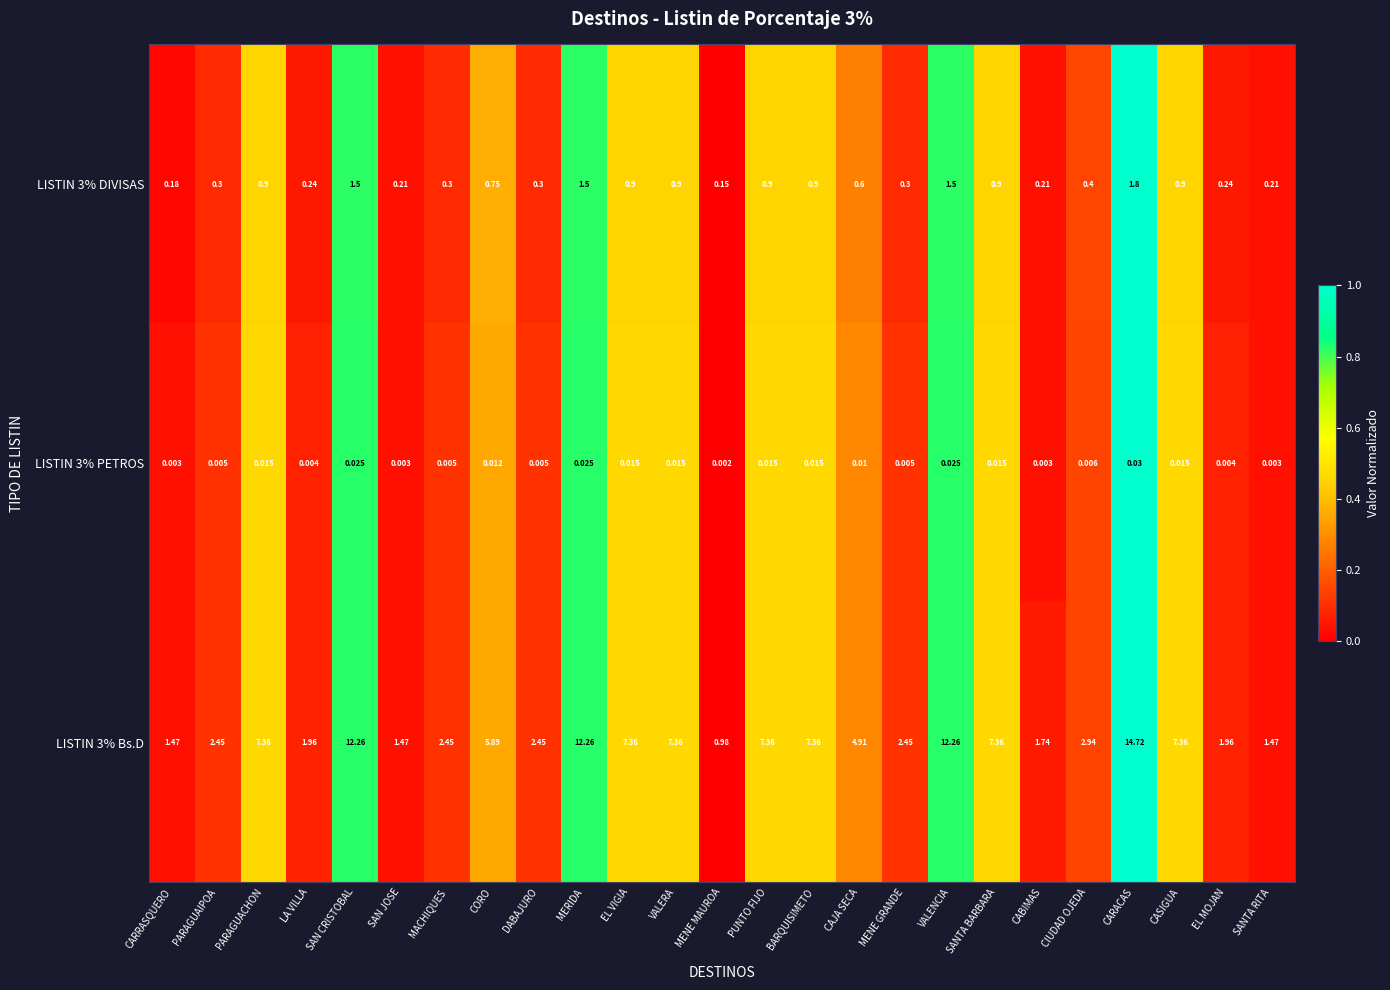

Where is LISTIN 3% DIVISAS nearest to the value 0?

MENE MAUROA